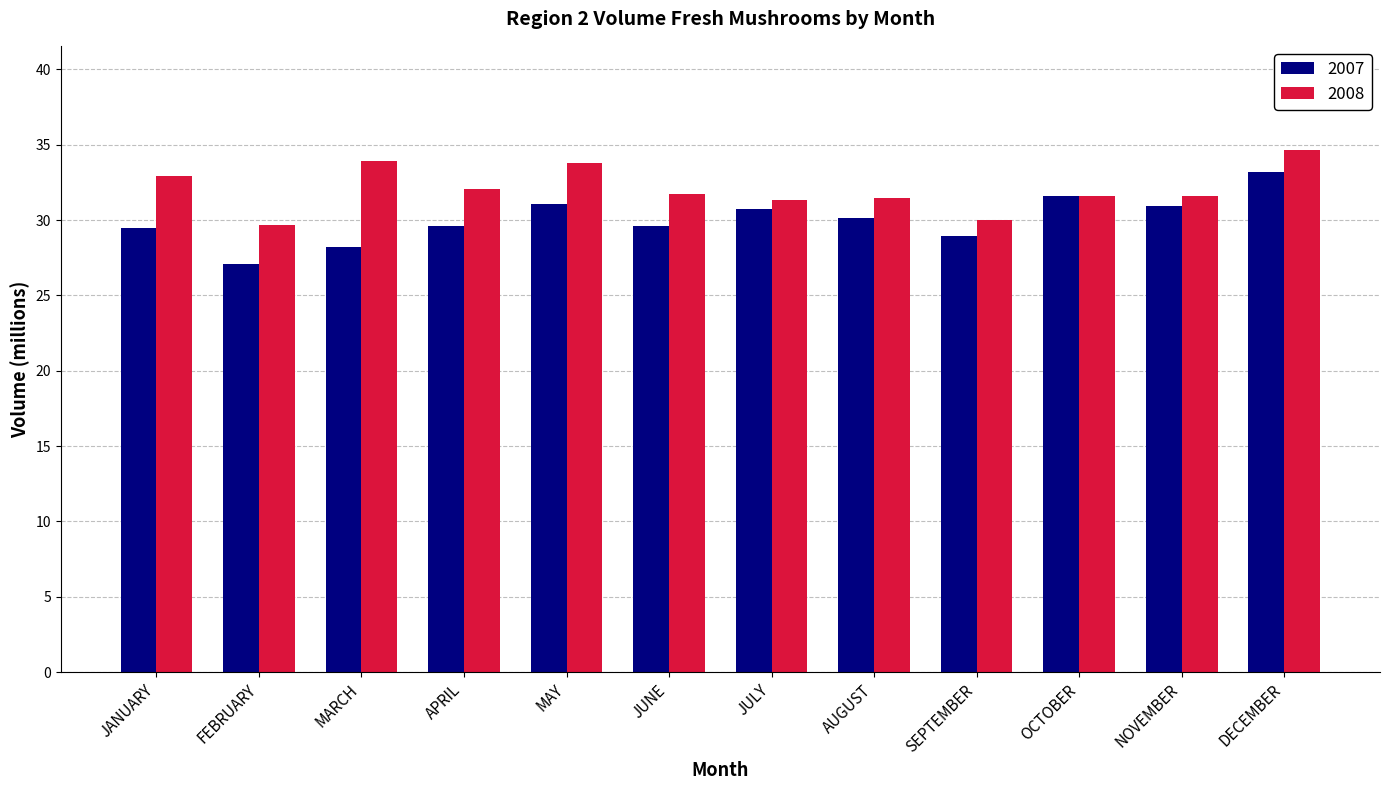

Which label corresponds to the smallest value in the chart?

FEBRUARY